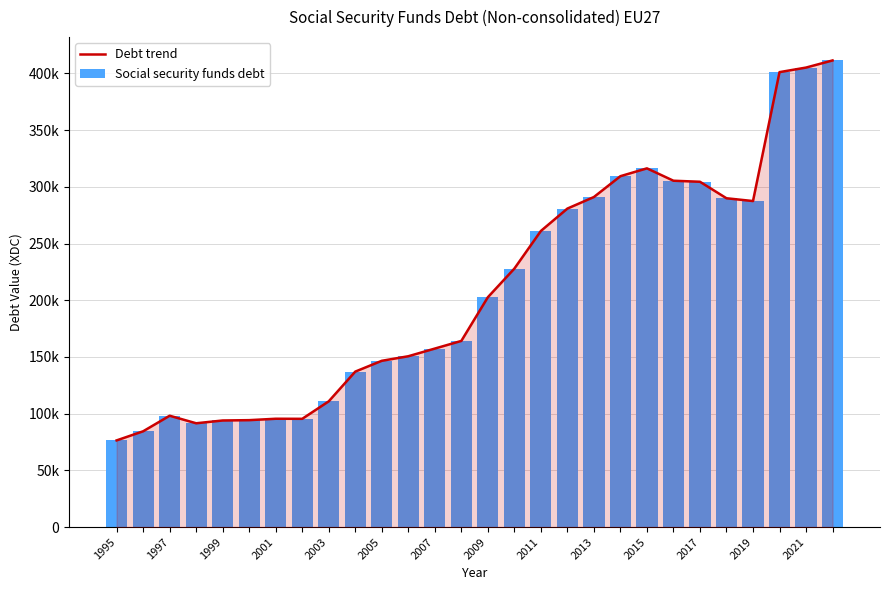

What is the sum of all Debt trend values?

5890010.6